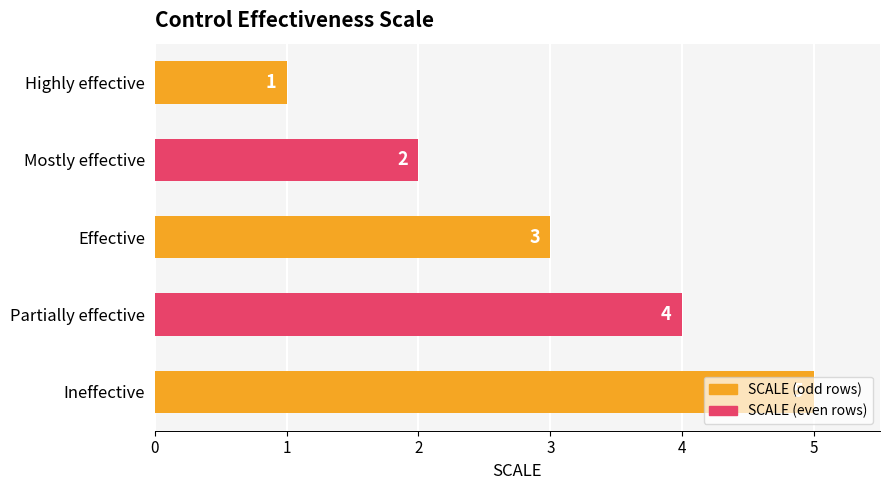

Which has a higher value, Ineffective or Mostly effective?

Ineffective